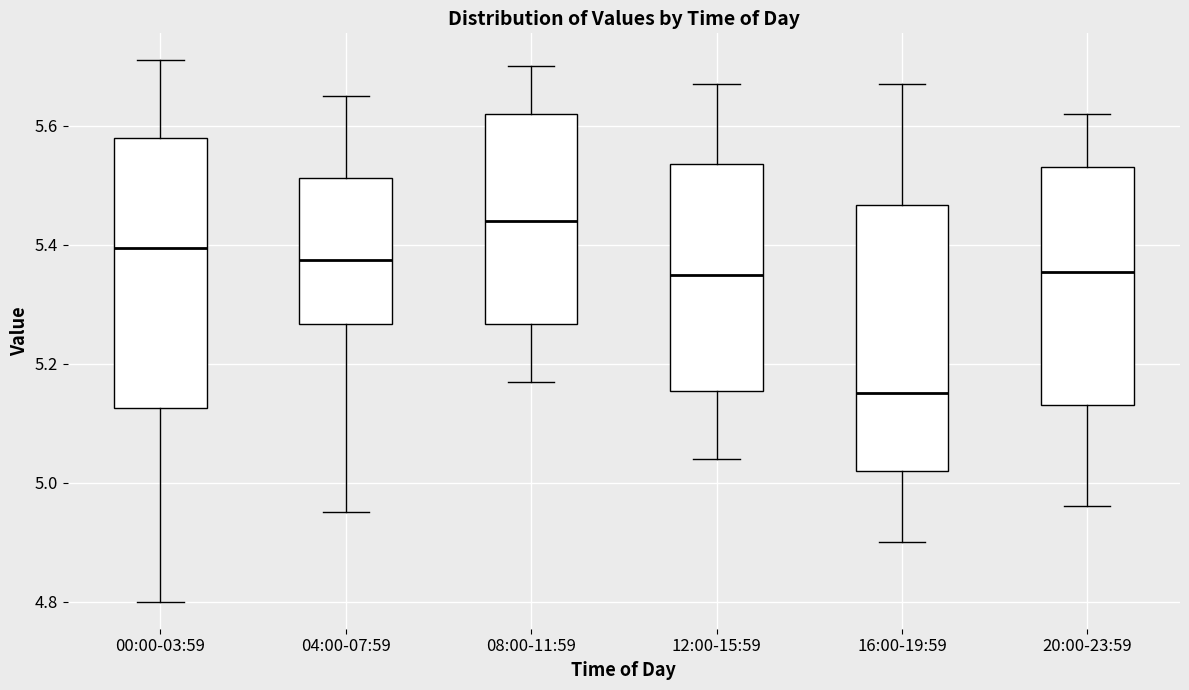

Where is the lower edge of the box for 16:00-19:59 on the y-axis? The values are not printed on the chart, so give them approximately, as read against the axis.

5.02